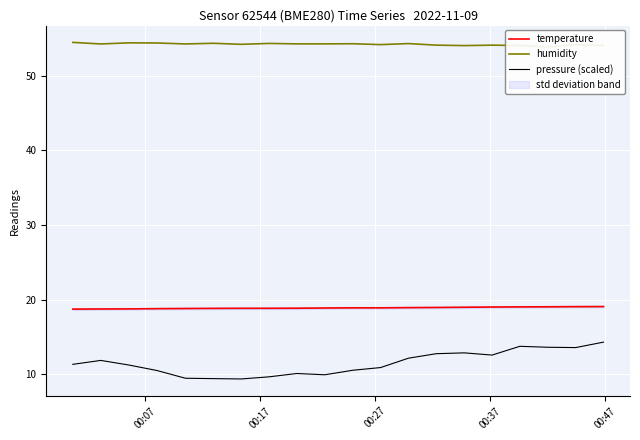

True or false: temperature and pressure (scaled) cross at least once.

False